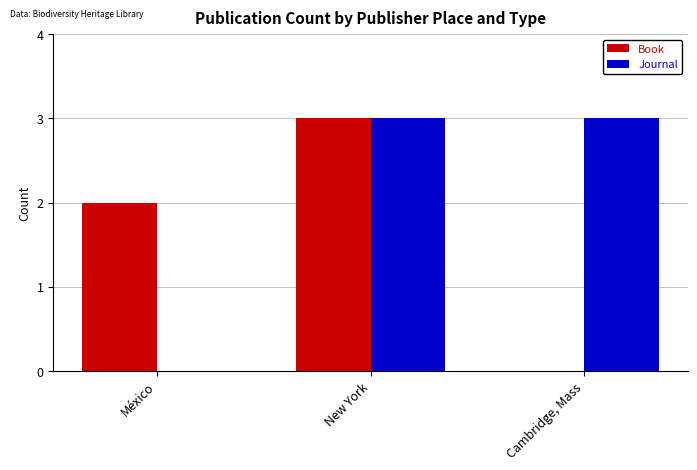

Reading left to right, extract all data points from this chart.

Book: México=2	New York=3	Cambridge, Mass=0
Journal: México=0	New York=3	Cambridge, Mass=3